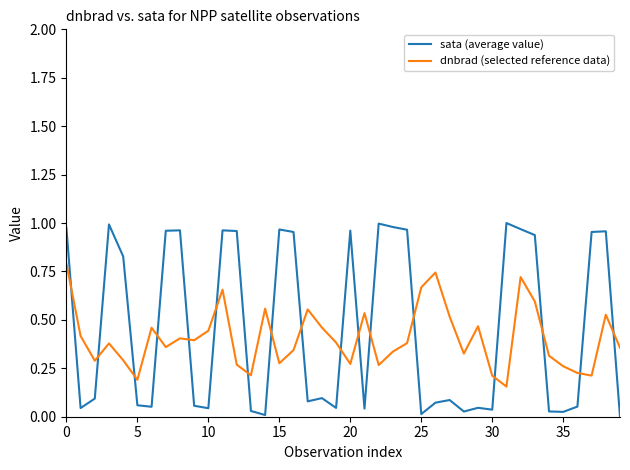

Which series has the widest spread of values?

sata (average value)